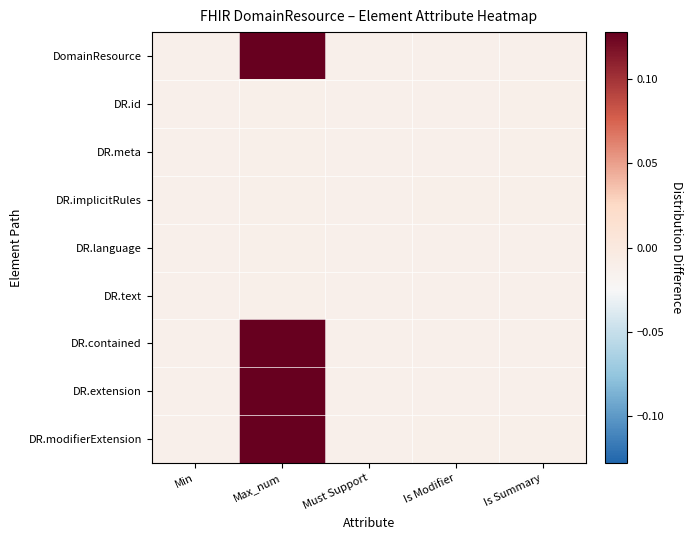

At which category is the sum across all series the highest?

Max_num